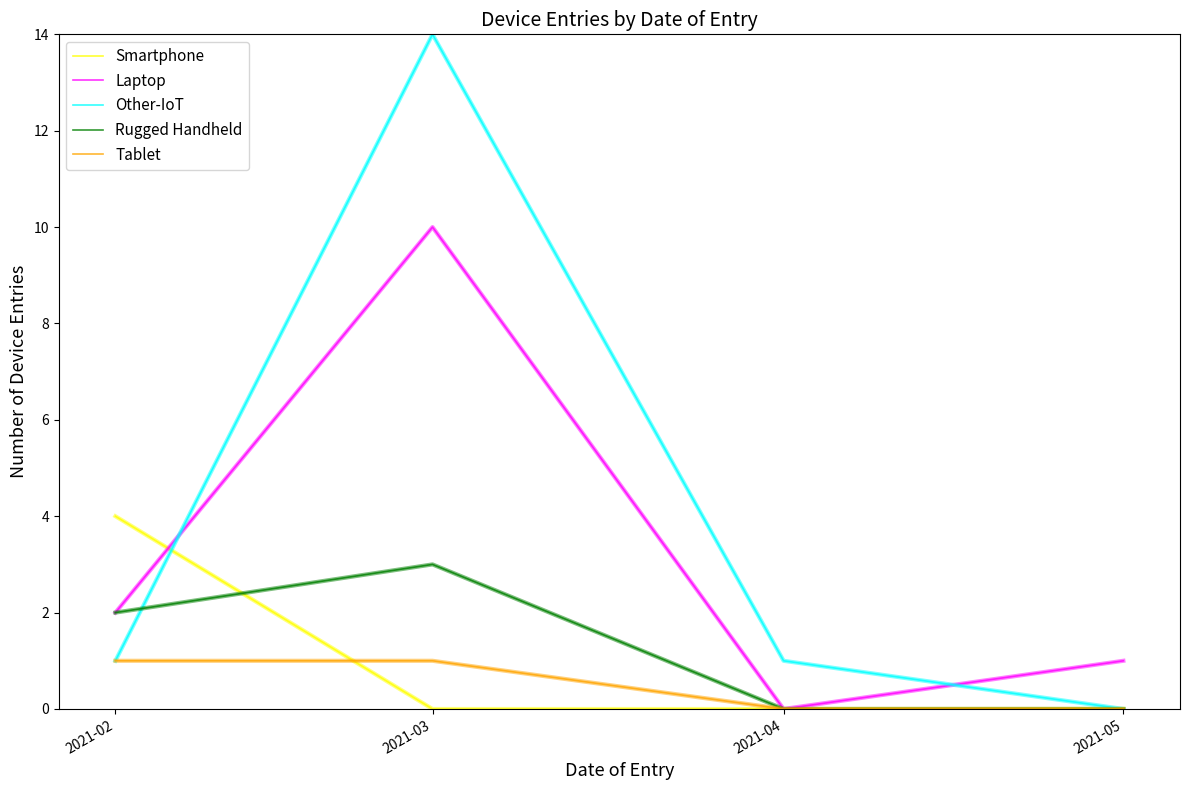

How many interior local valleys does the Laptop series have?

1